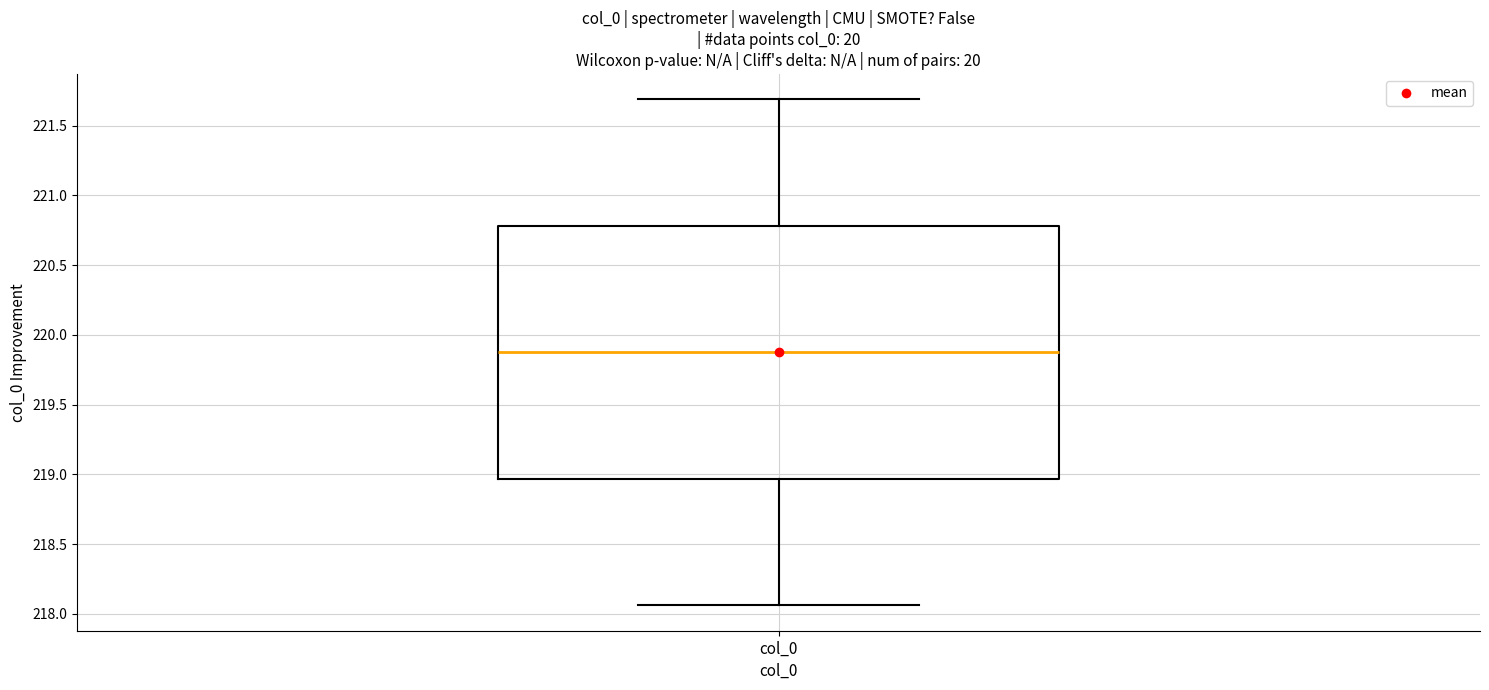

Where is the upper edge of the box for col_0 on the y-axis? The values are not printed on the chart, so give them approximately, as read against the axis.

220.80